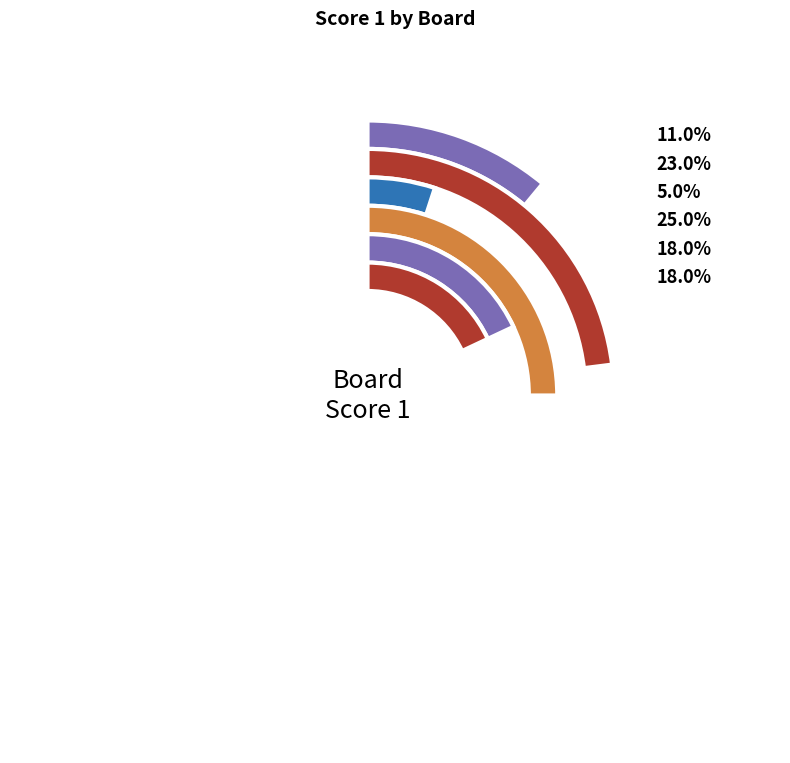

Between 1 and 2, which is larger?

2